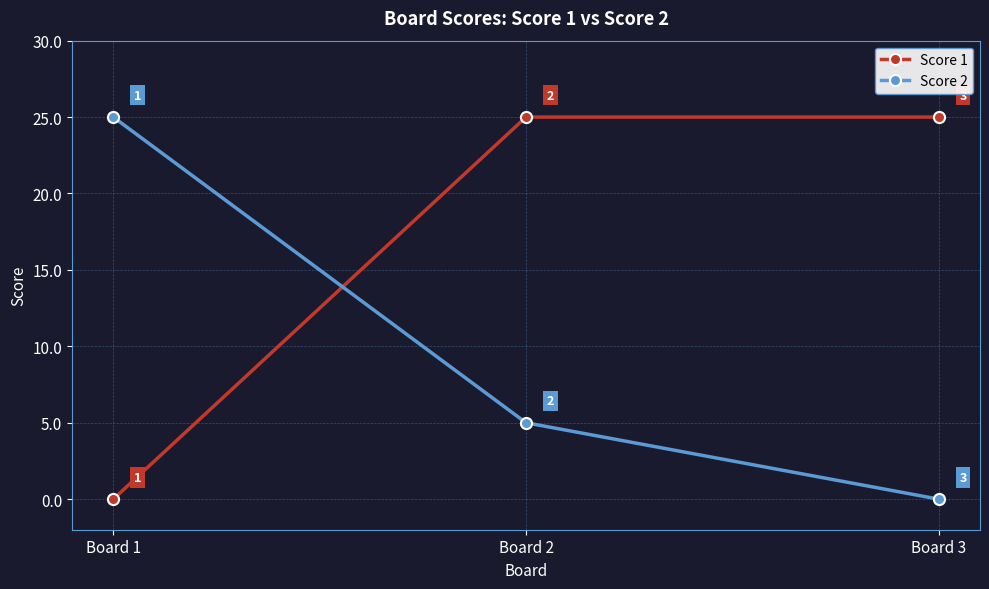

At how many categories does at least one series exceed 1?

3